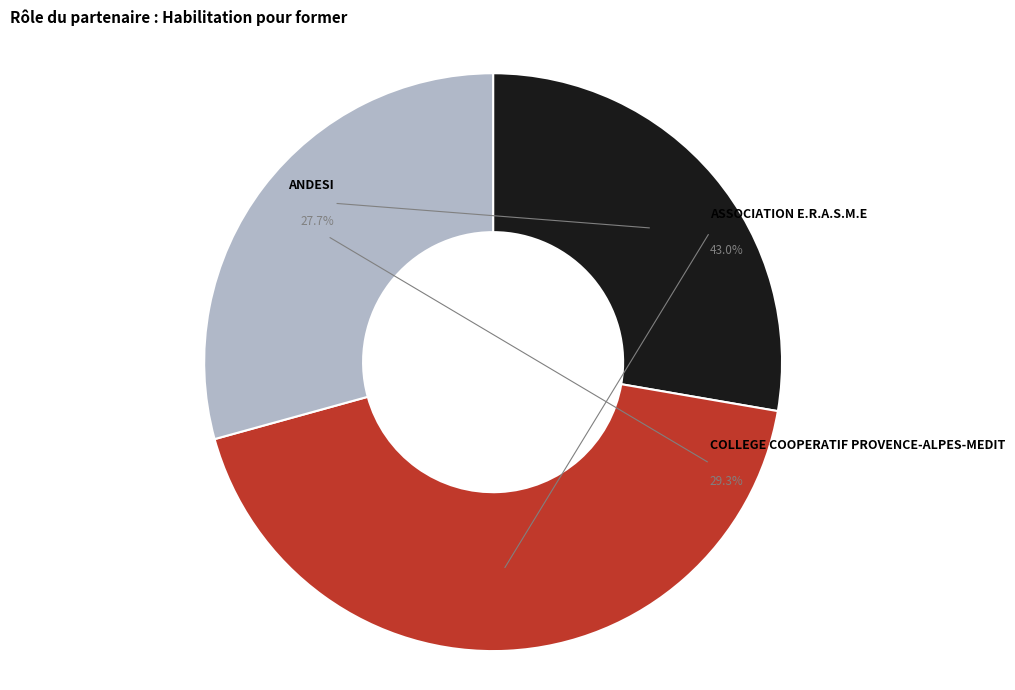

To the nearest percent, what percentage of the pie is COLLEGE COOPERATIF PROVENCE-ALPES-MEDIT?

29%